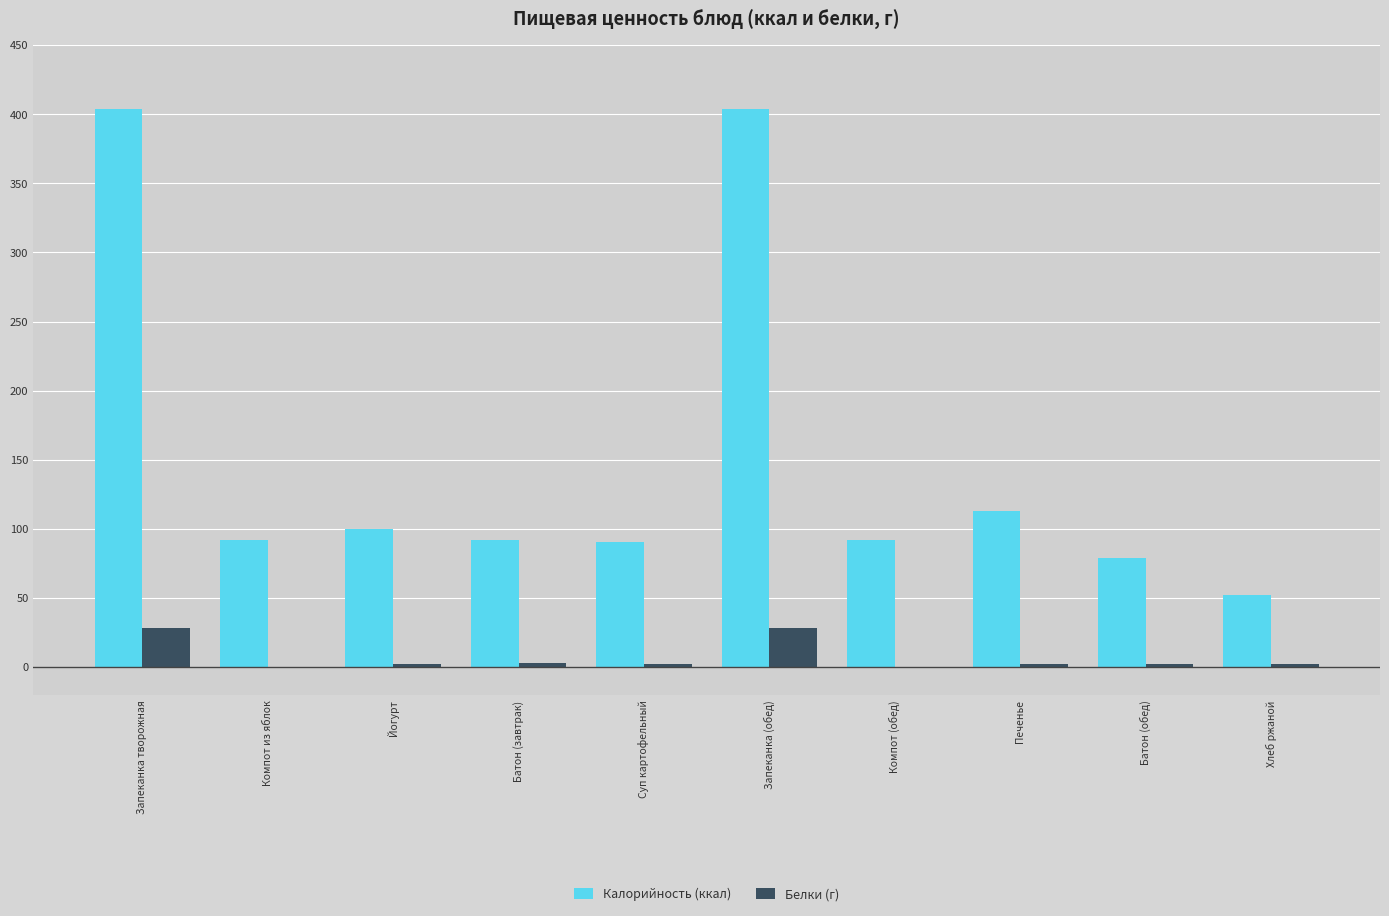

Are the bars grouped side by side (vs. stacked)?

Yes